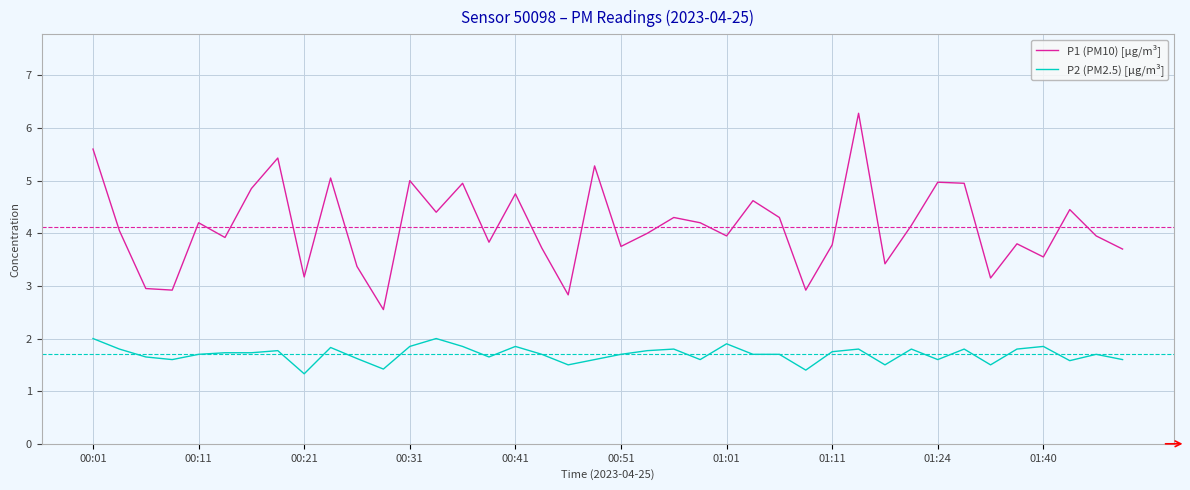

Which series has the largest total across all categories?

P1 (PM10) [µg/m³]